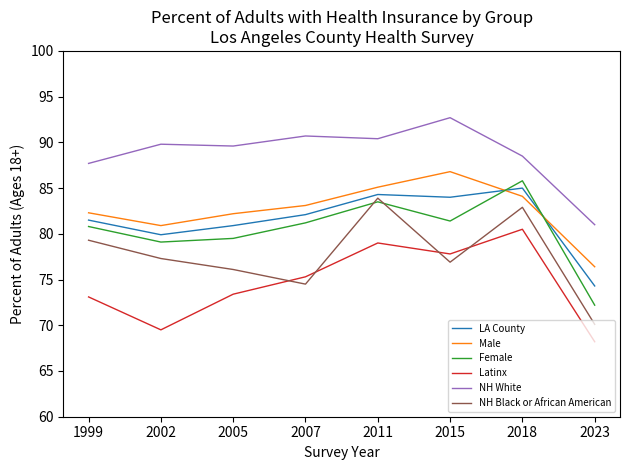

The value of Male at 1999 is 82.3. True or false?

True